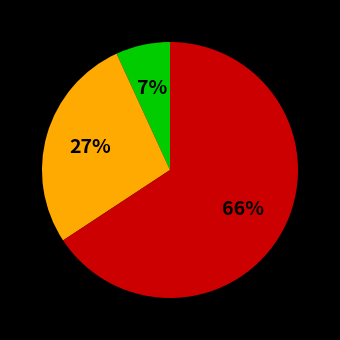

Is there any slice that represents more than half of the pie?

Yes